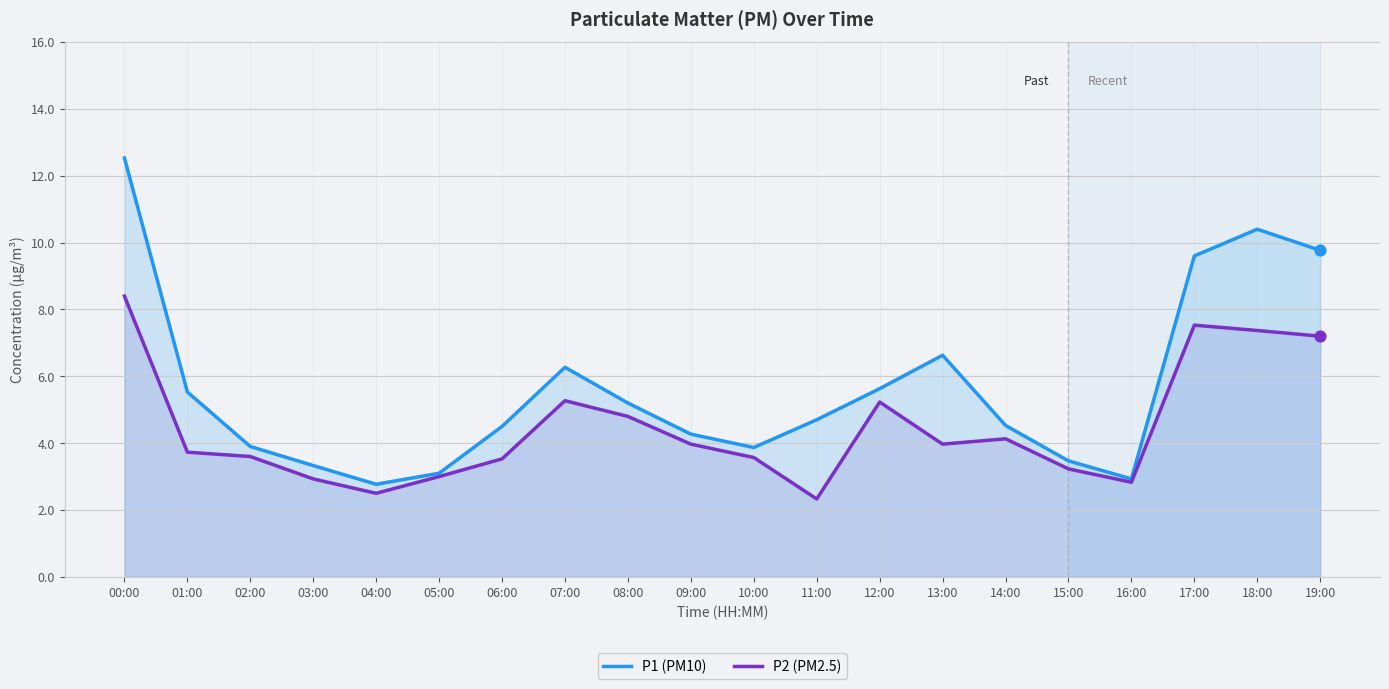

What is the total value across all series at 04:00?

5.3